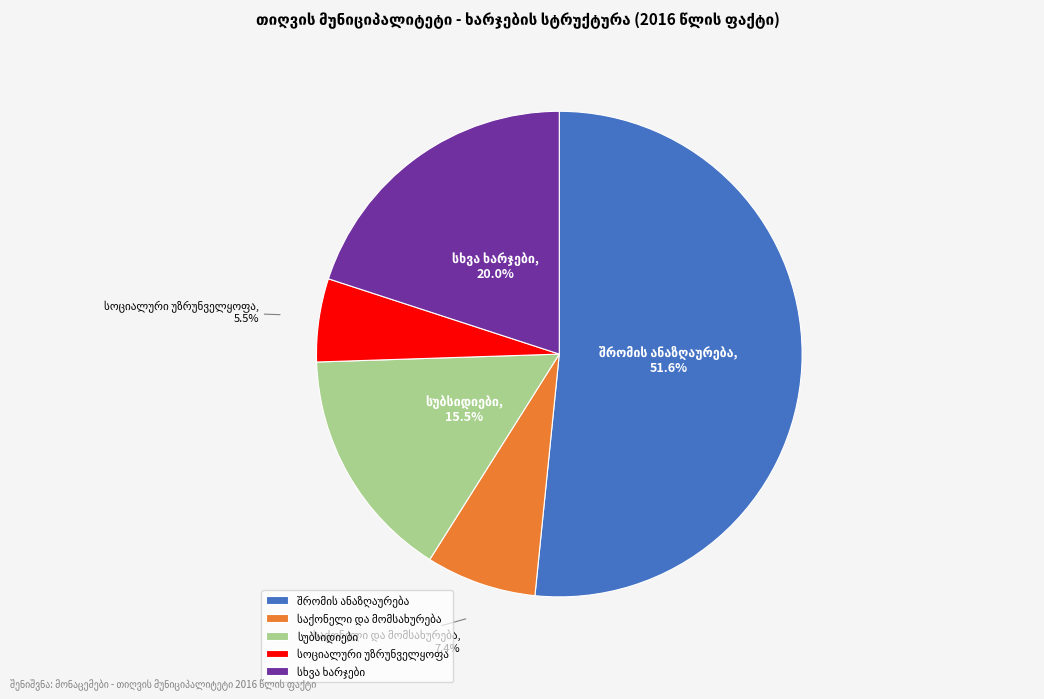

Does any single category account for the majority?

Yes